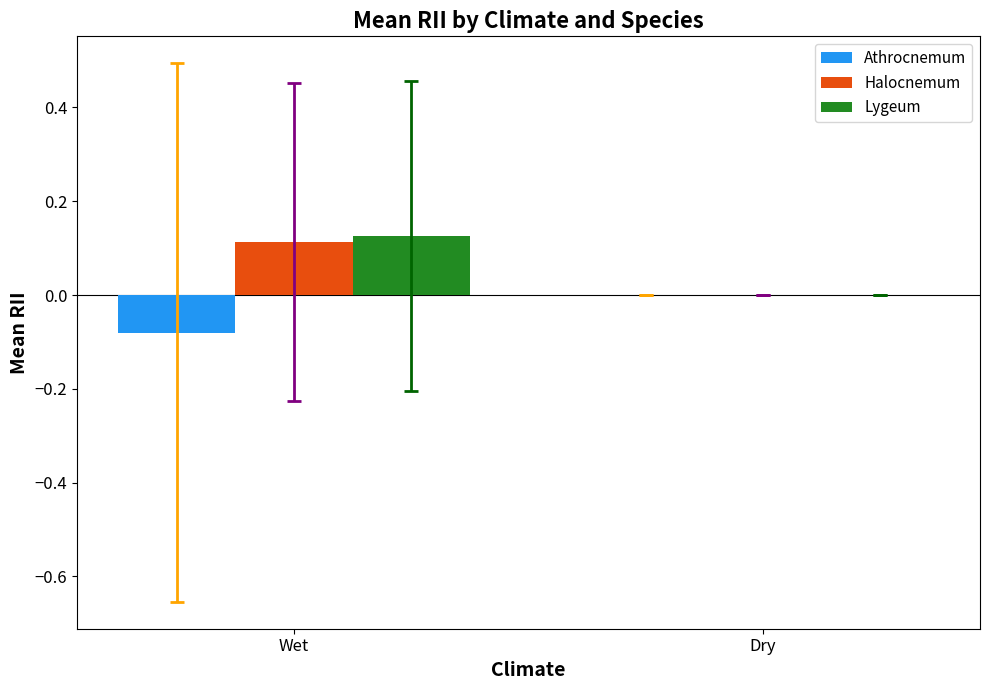

The value of Halocnemum at Wet is 0.1. True or false?

True